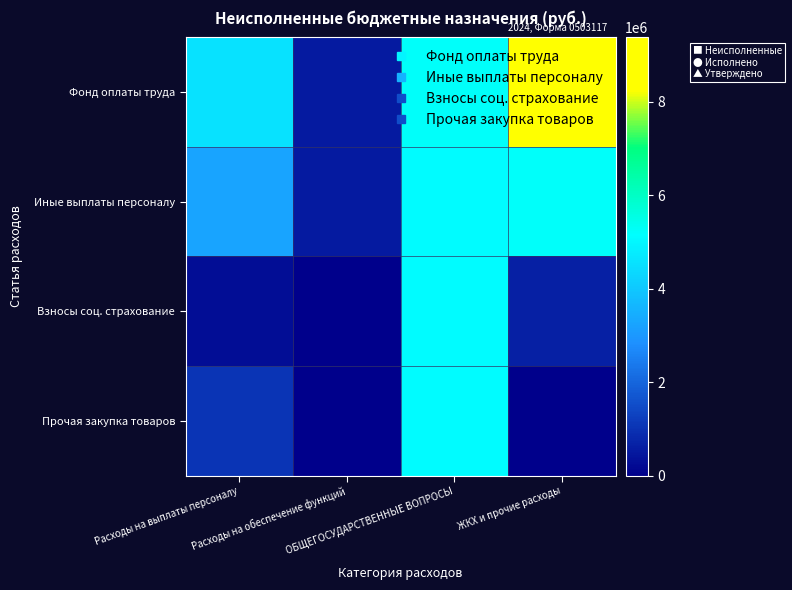

What is the total value across all series at Расходы на обеспечение функций?

1074442.3